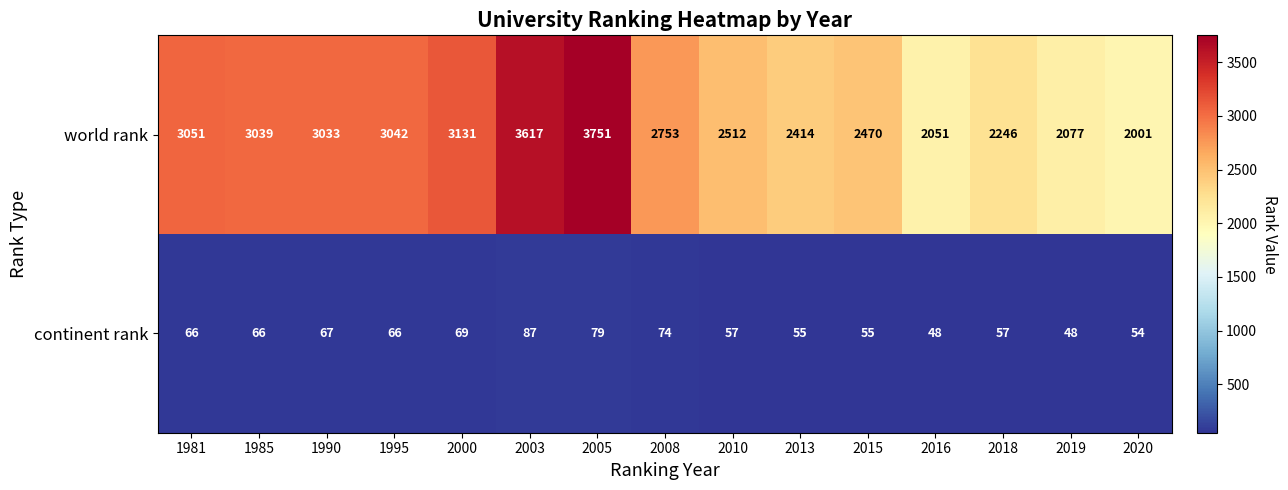

Between 1981 and 2000, which series saw the biggest shift?

world rank